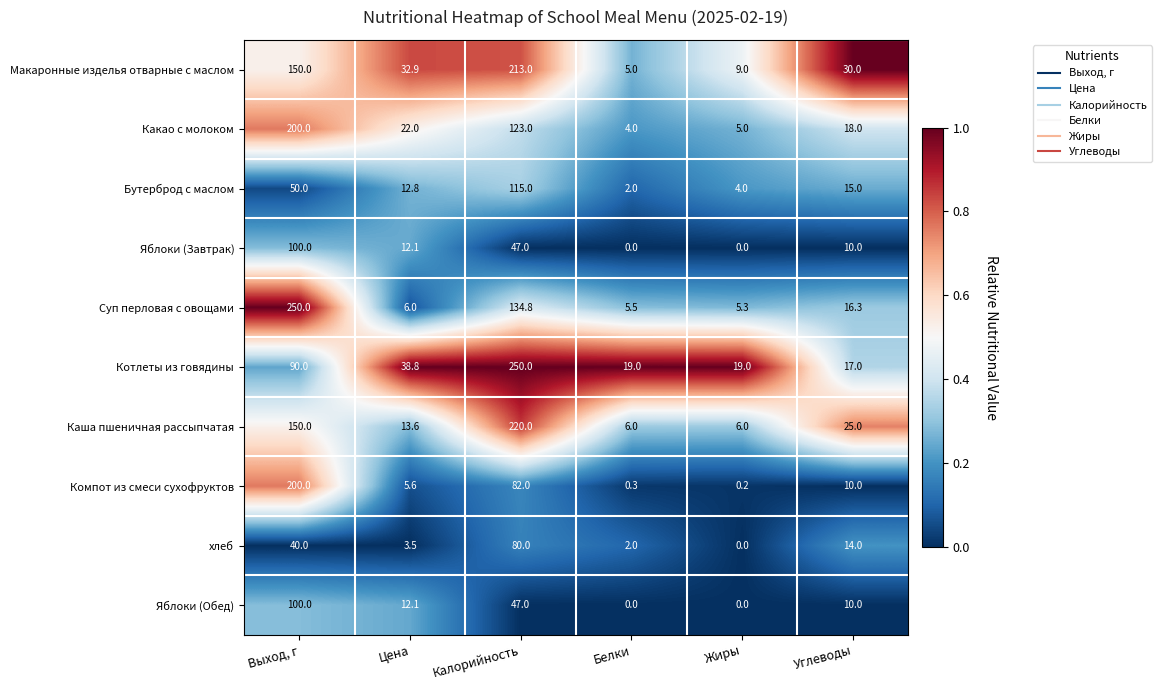

Rank the categories by Бутерброд с маслом value from lowest to highest.

Белки, Жиры, Цена, Углеводы, Выход, г, Калорийность